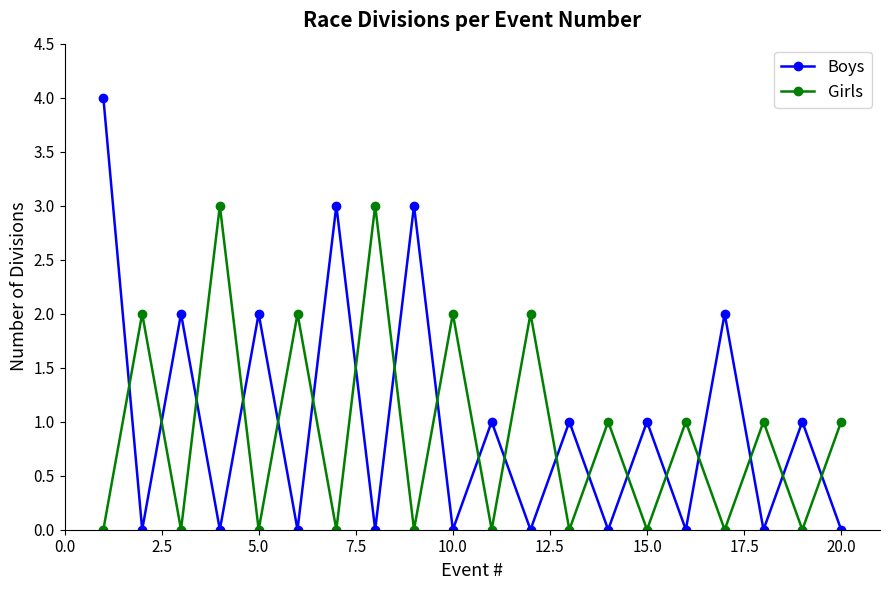

List the series in order of their peak value, lowest first.

Girls, Boys